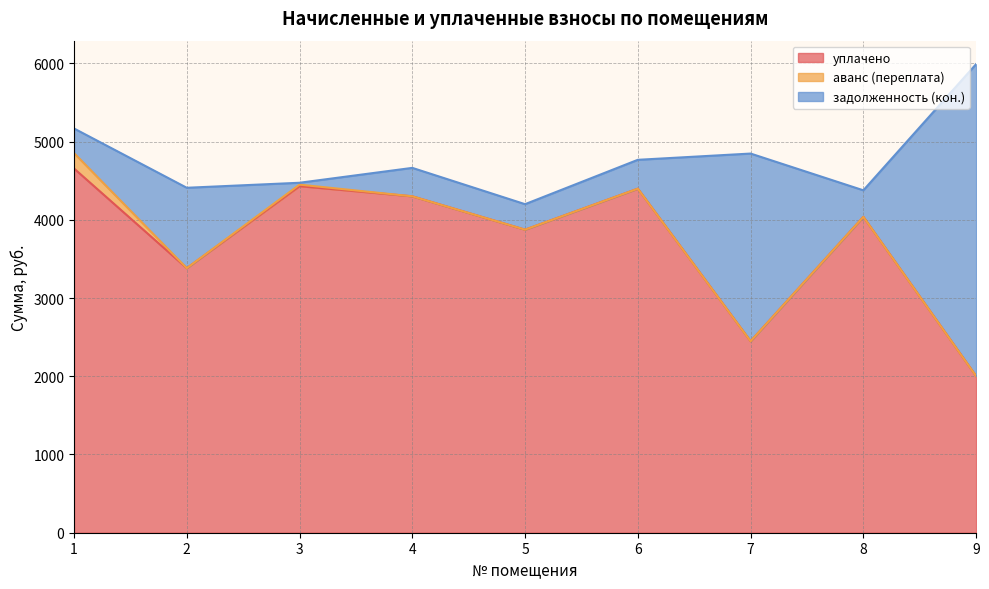

Which series has the largest total across all categories?

уплачено